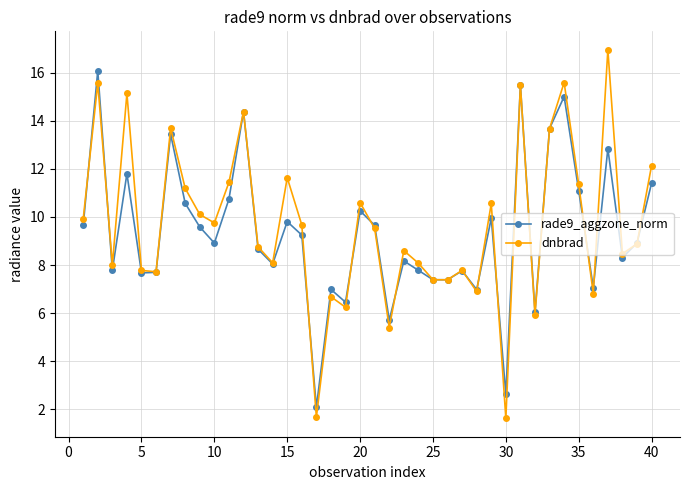

What are all the series names shown in the legend?

rade9_aggzone_norm, dnbrad